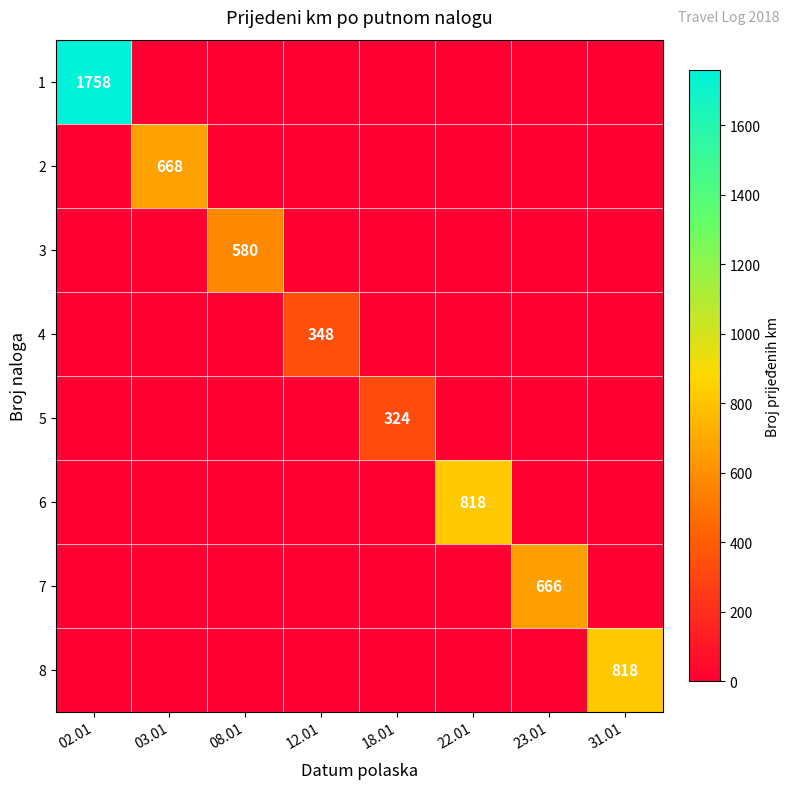

How many data points in 4 are above 0?

1